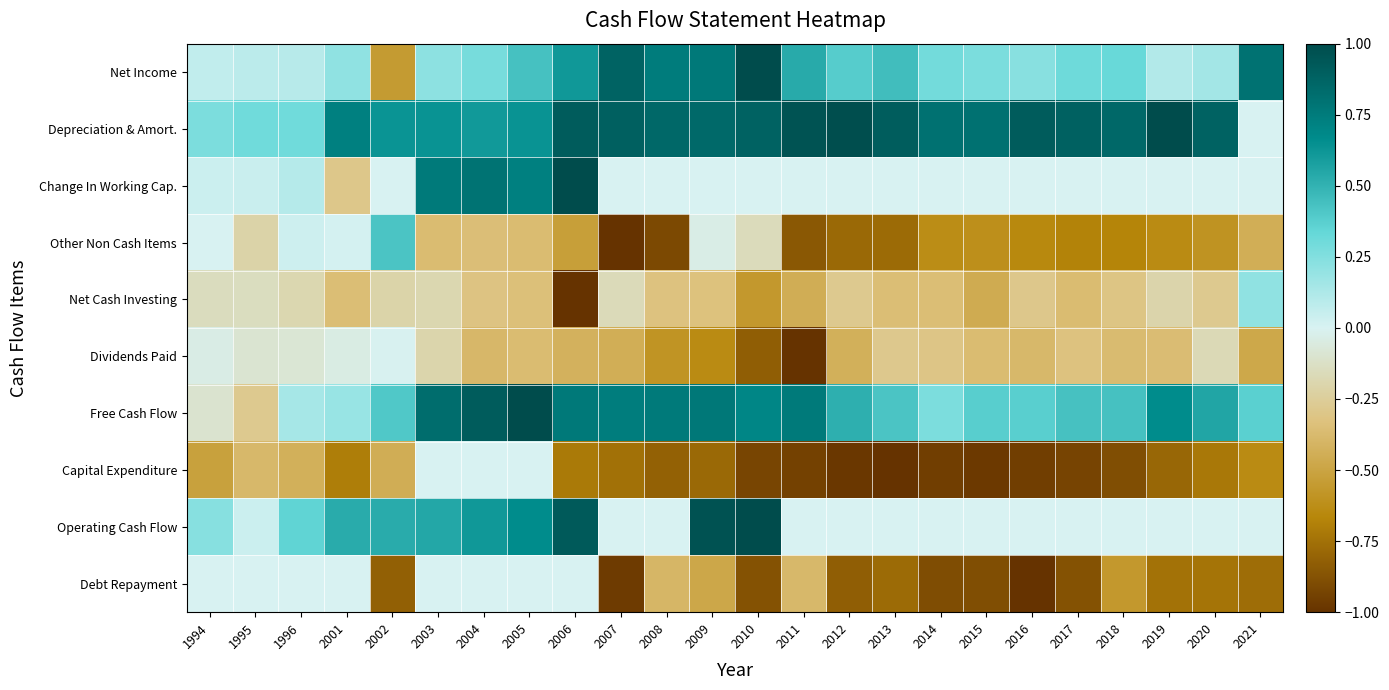

Which has a higher value, 2004 or 2015?

2004